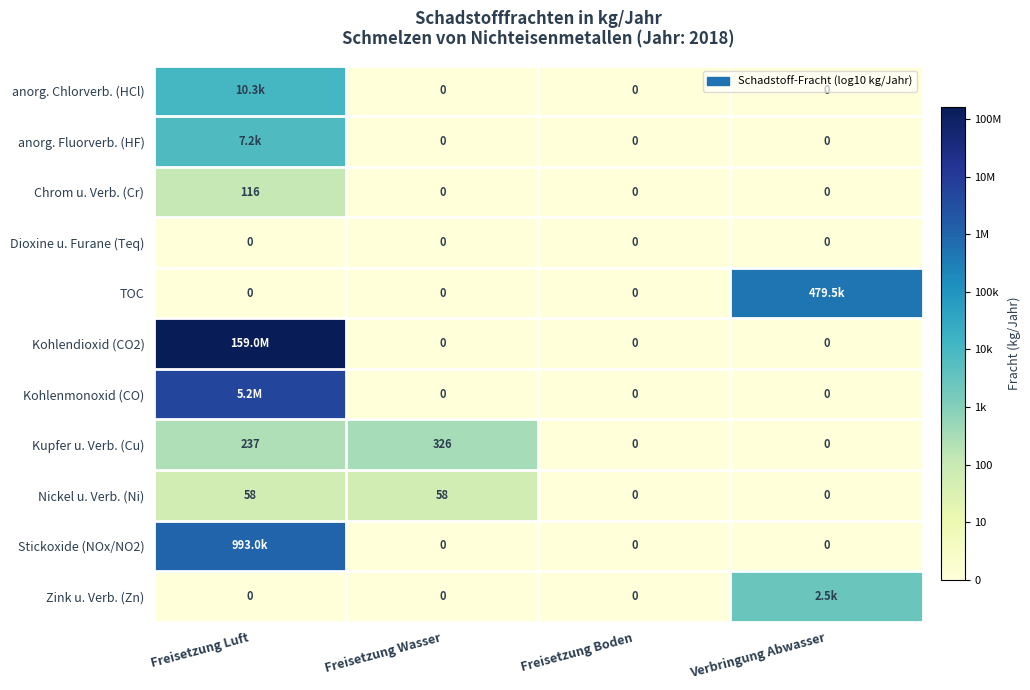

At which category does the chart reach its minimum across all series?

Freisetzung Wasser